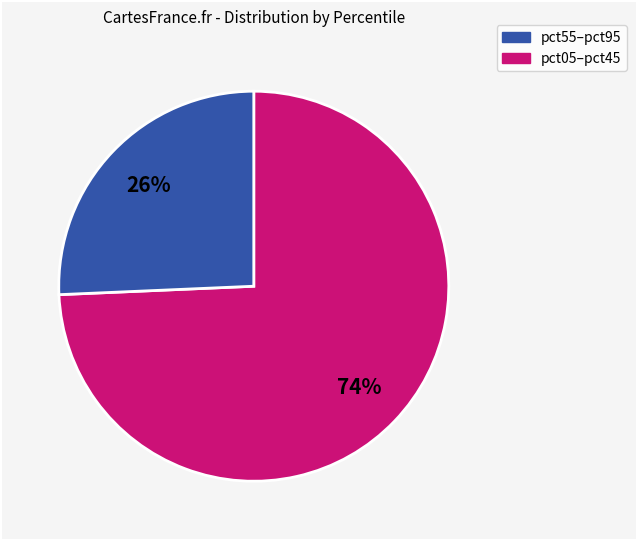

To the nearest percent, what is the average slice percentage?

50%